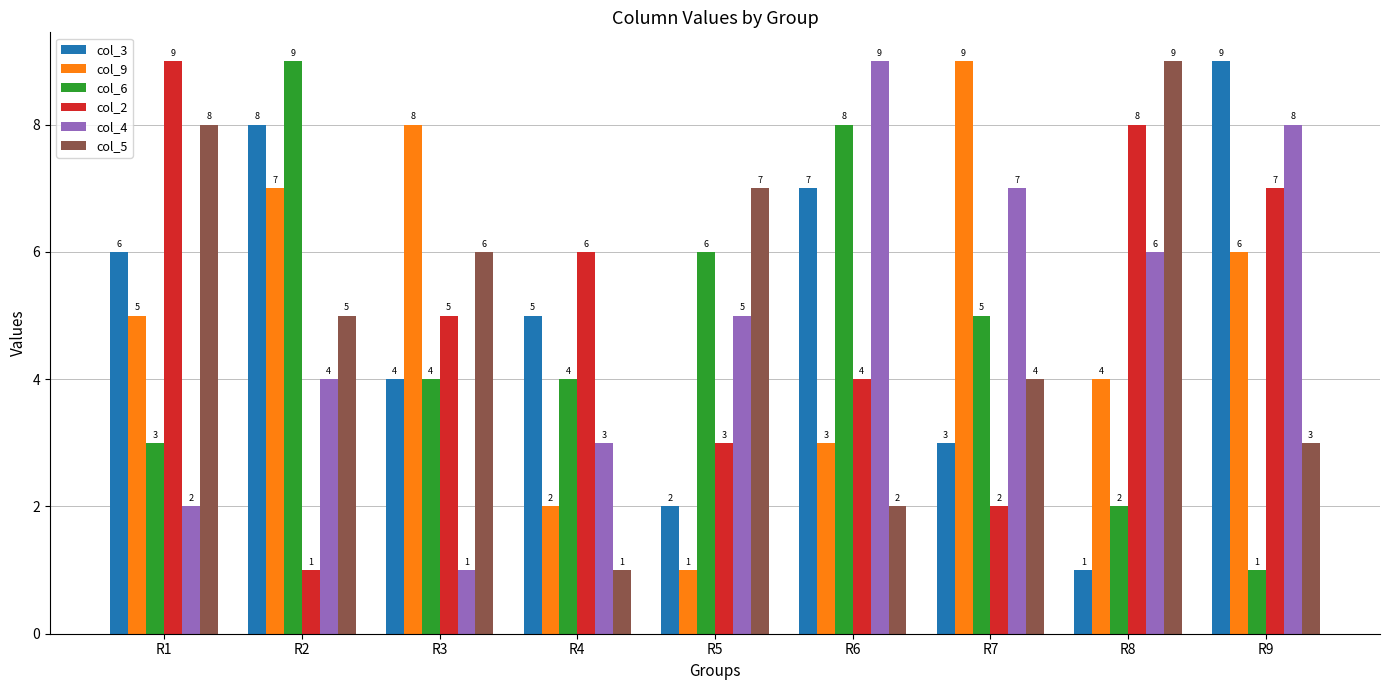

True or false: col_2 has a value of 5 at R3.

True